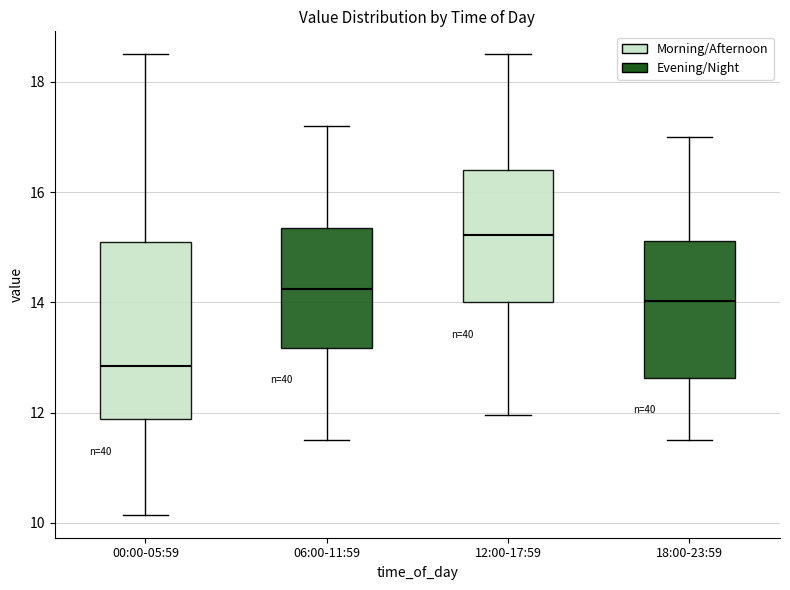

Which box has the highest median line?

12:00-17:59